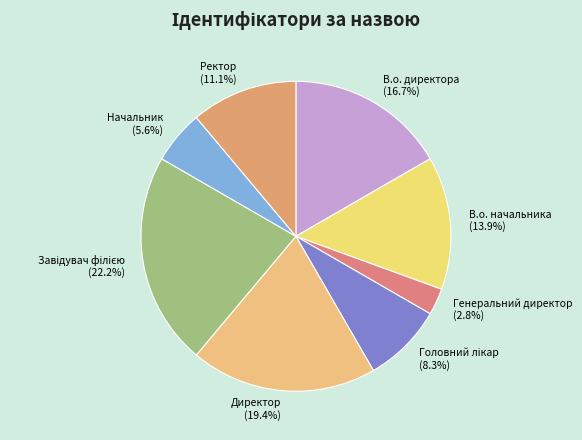

What portion of the pie excludes Начальник?

94.4%